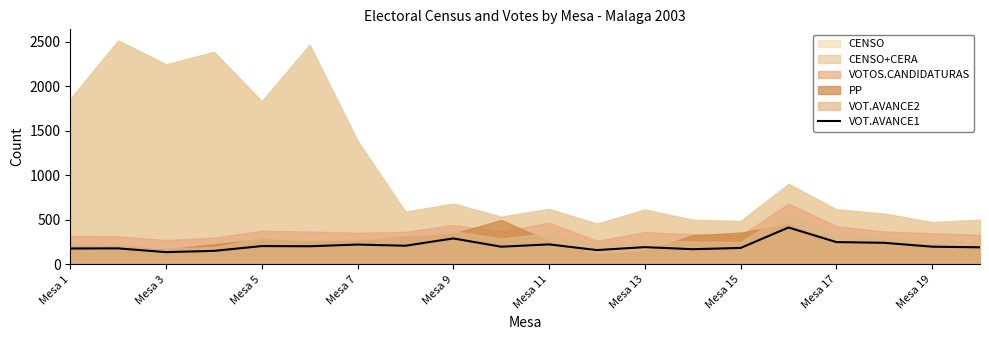

Does the chart display data point markers on the line(s)?

No